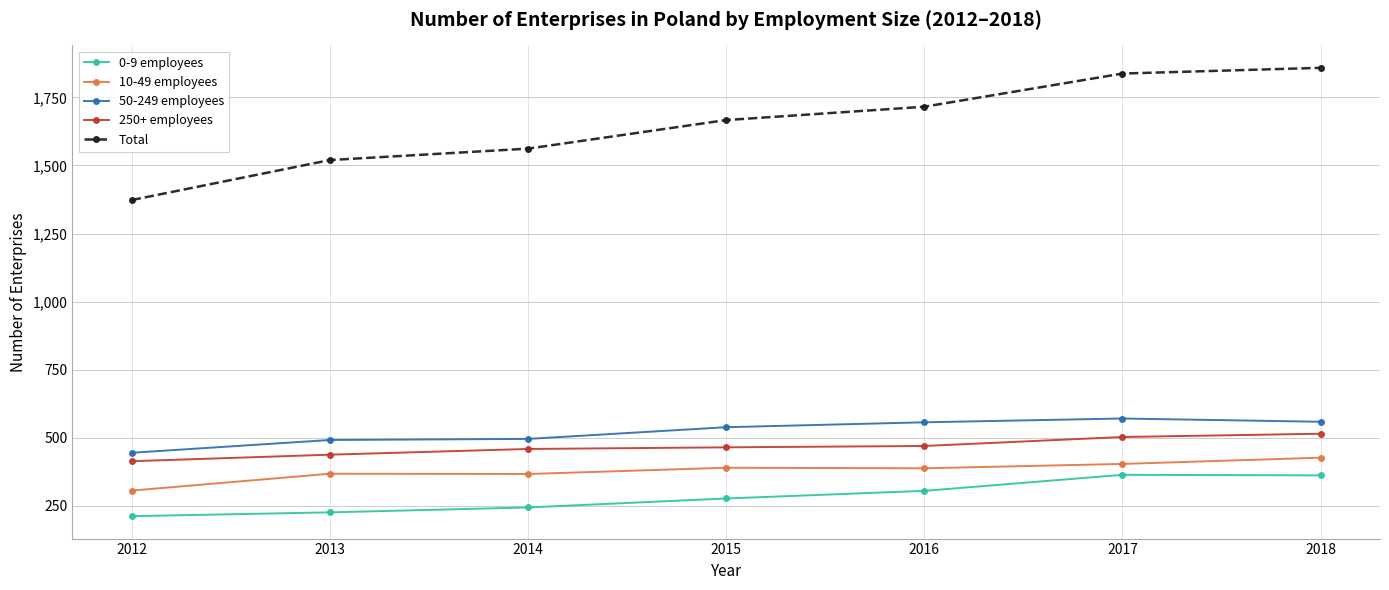

True or false: Total has more than 2 interior local peaks.

False